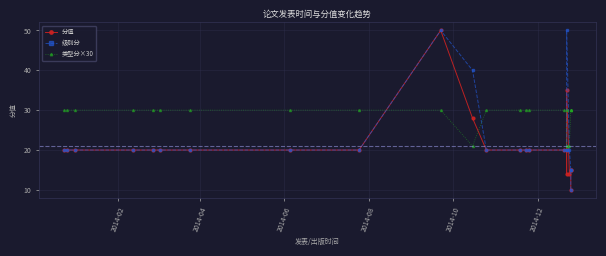

What is the spread (max minus min) of values at 2014-10?

10